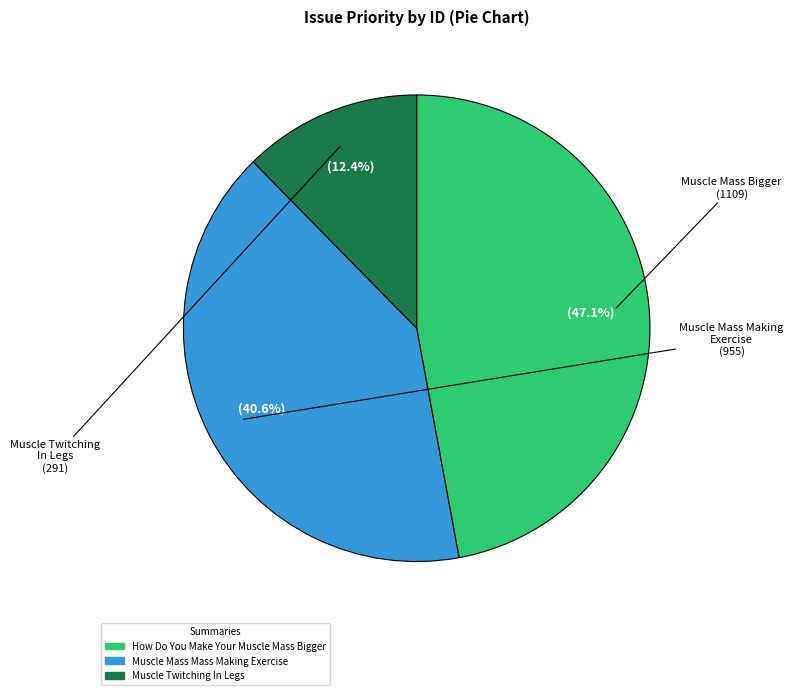

Which category has the biggest portion of the pie?

How Do You Make Your Muscle Mass Bigger